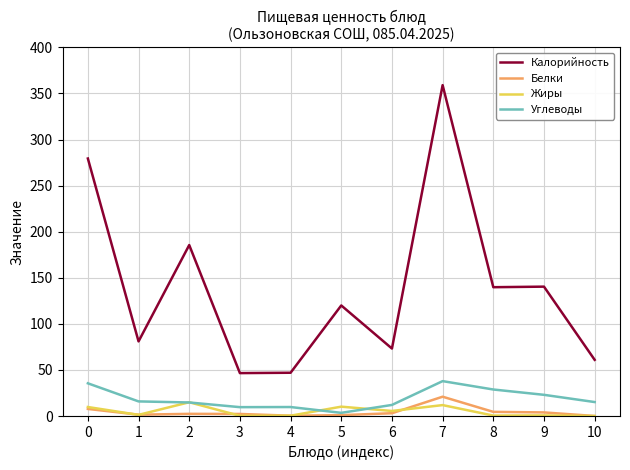

What is the maximum value for Жиры?

15.0